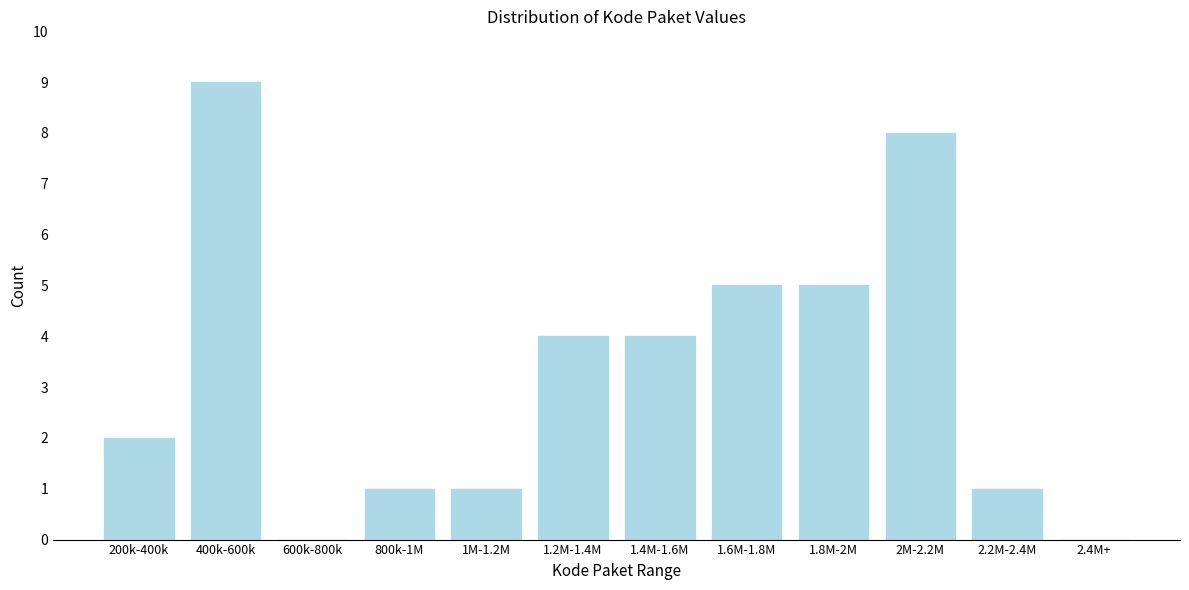

Reading right to left, extract all data points from this chart.

2.4M+=0	2.2M-2.4M=1	2M-2.2M=8	1.8M-2M=5	1.6M-1.8M=5	1.4M-1.6M=4	1.2M-1.4M=4	1M-1.2M=1	800k-1M=1	600k-800k=0	400k-600k=9	200k-400k=2